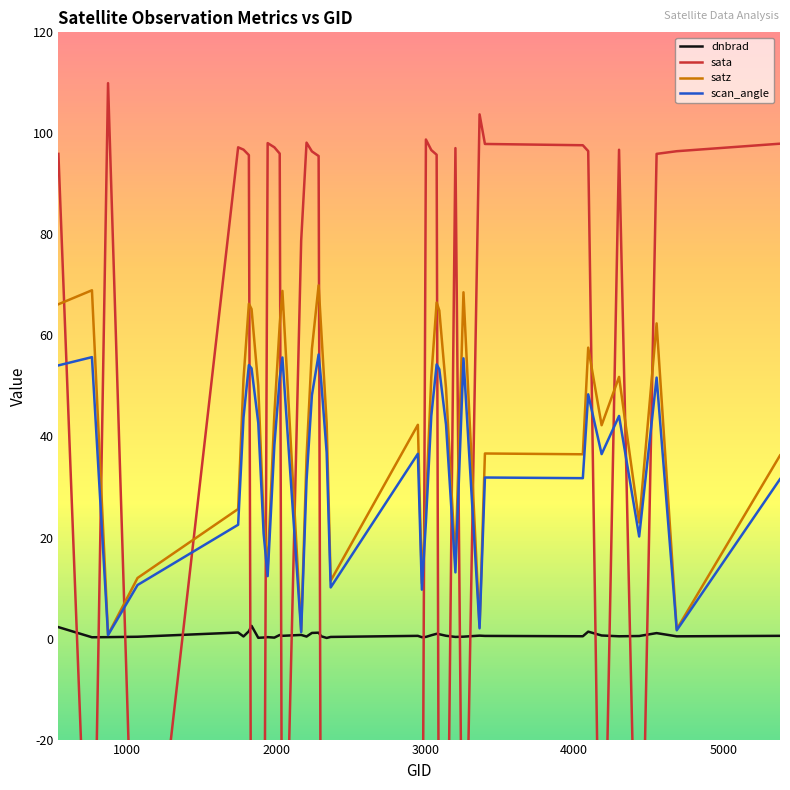

At 3095, list the series in order from smallest to largest.

sata, dnbrad, scan_angle, satz